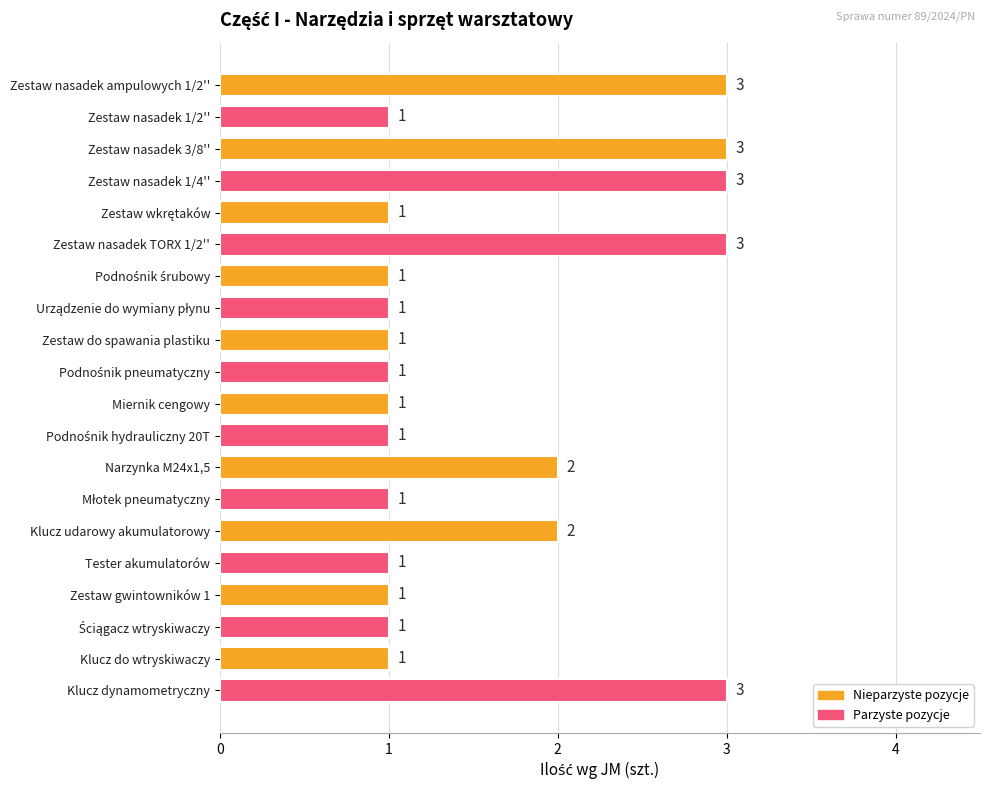

Reading top to bottom, transcribe all the data shown in this chart.

3	1	3	3	1	3	1	1	1	1	1	1	2	1	2	1	1	1	1	3